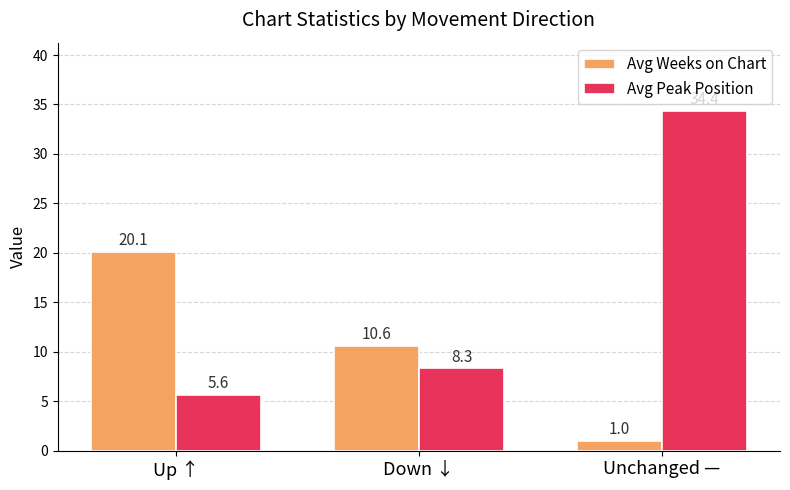

How many categories are shown in the chart?

3